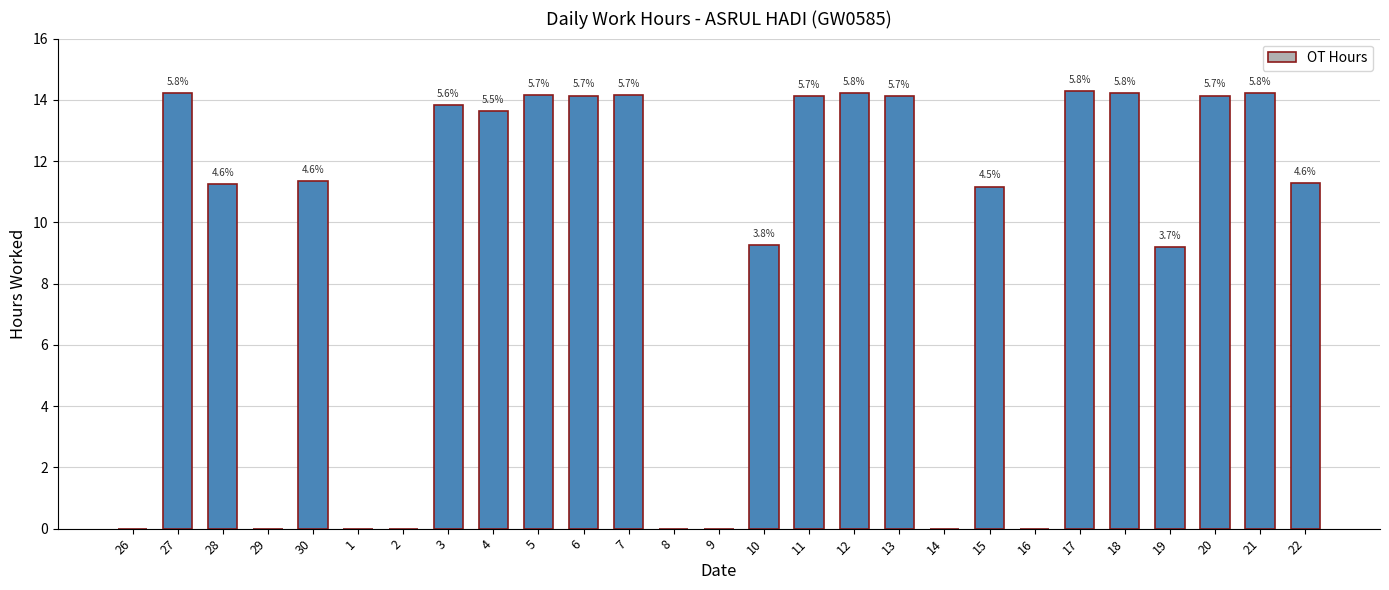

What value does the data have at 17?

14.3